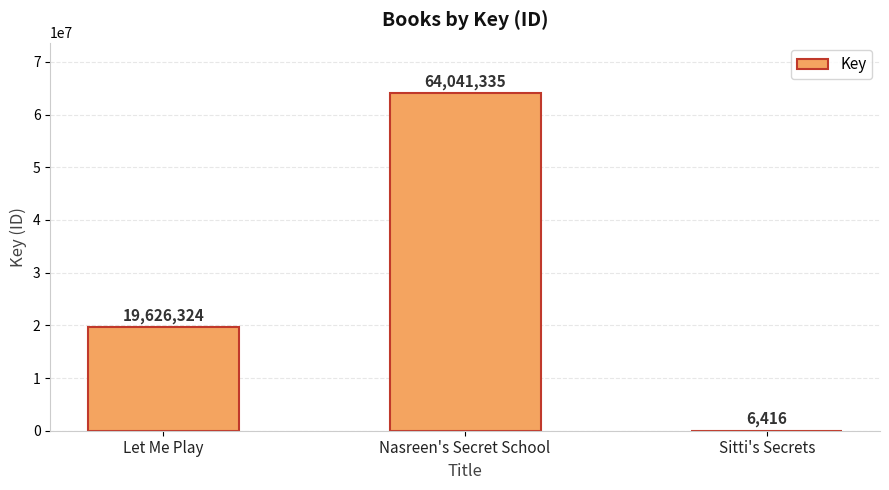

True or false: the data shows 10079093 at Let Me Play.

False